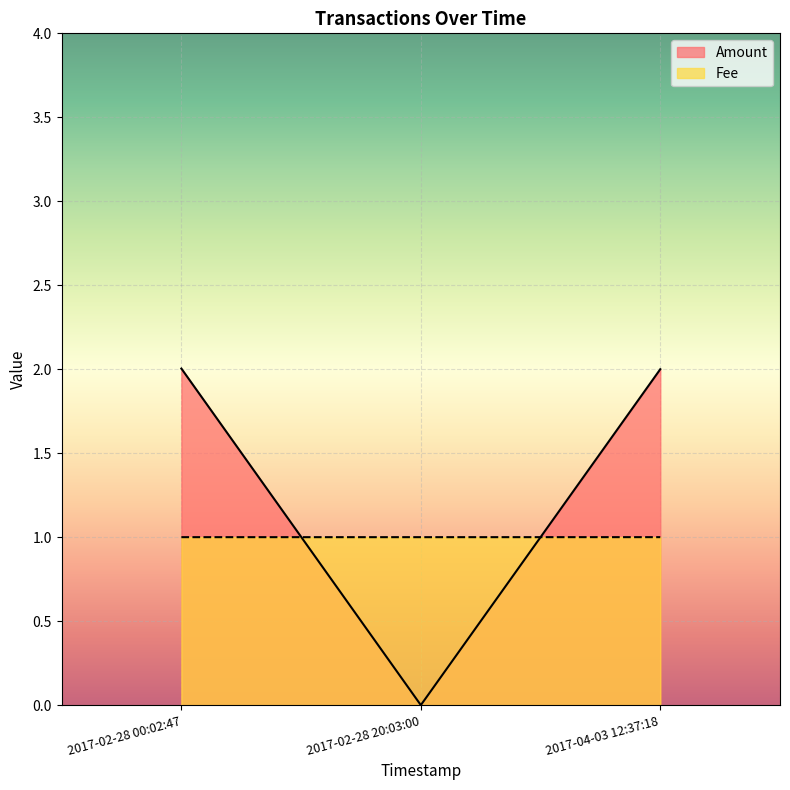

Does the chart display data point markers on the line(s)?

No